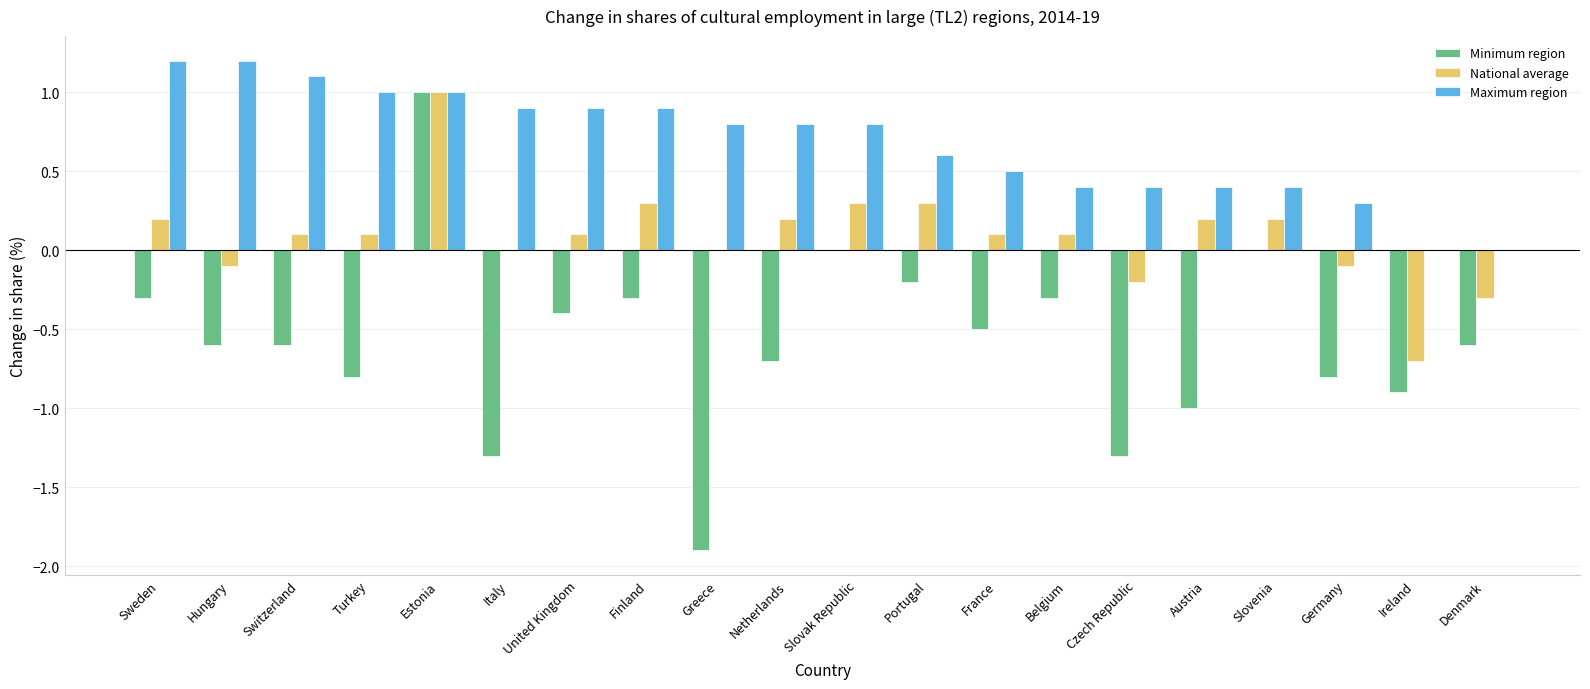

Is the value of National average at Greece greater than the value of Maximum region at Germany?

No